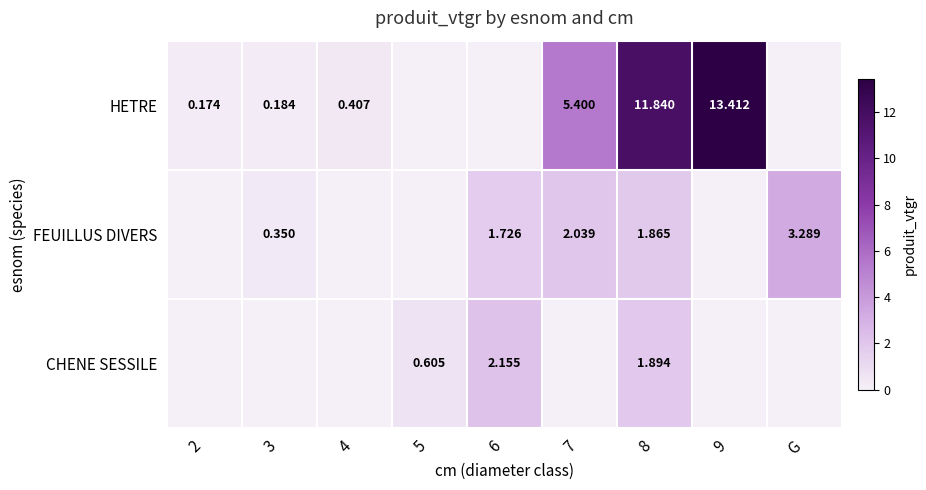

What is the difference between the maximum and second lowest values in the HETRE series?

13.4